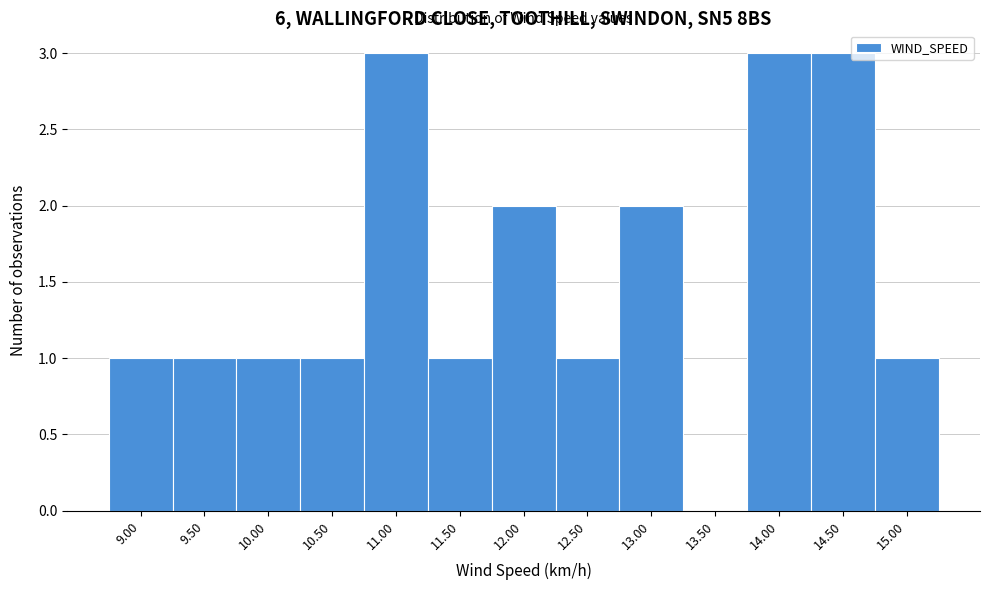

Reading left to right, what are all the values shown in this chart?

9.00=1	9.50=1	10.00=1	10.50=1	11.00=3	11.50=1	12.00=2	12.50=1	13.00=2	13.50=0	14.00=3	14.50=3	15.00=1